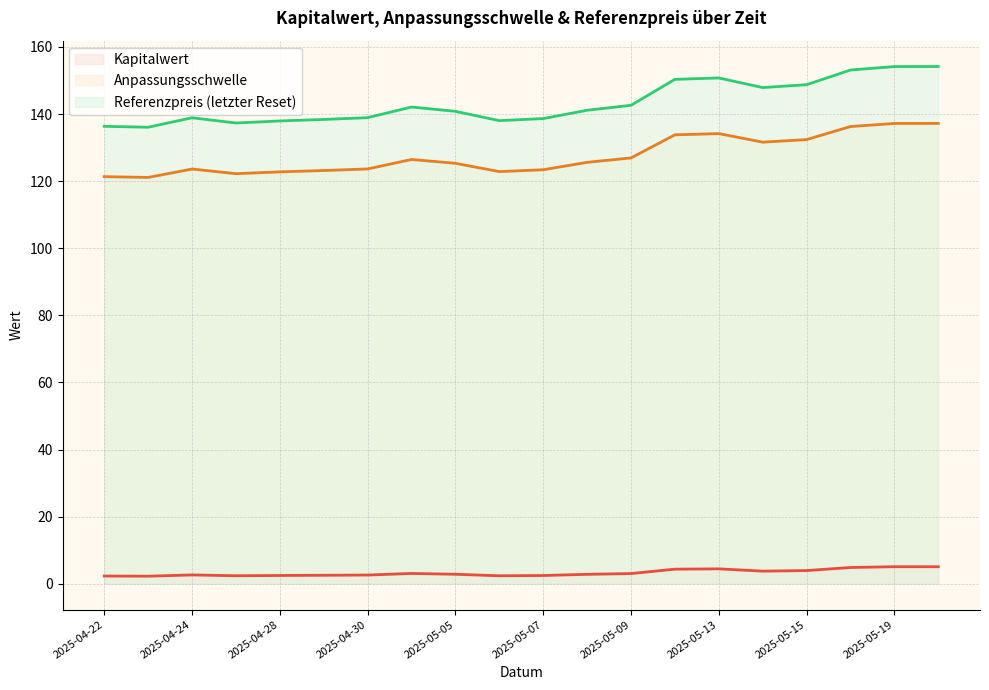

How many data points does each series have?

20